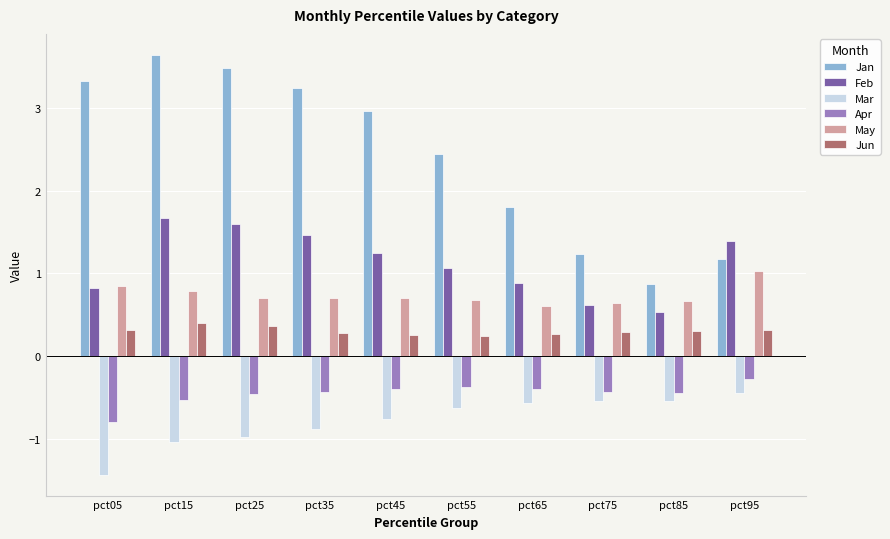

What are all the series names shown in the legend?

Jan, Feb, Mar, Apr, May, Jun